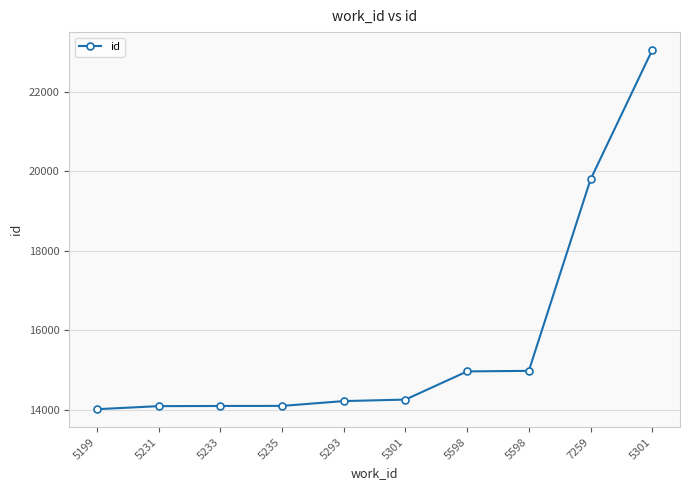

Which has a higher value, 5233 or 5598?

5598